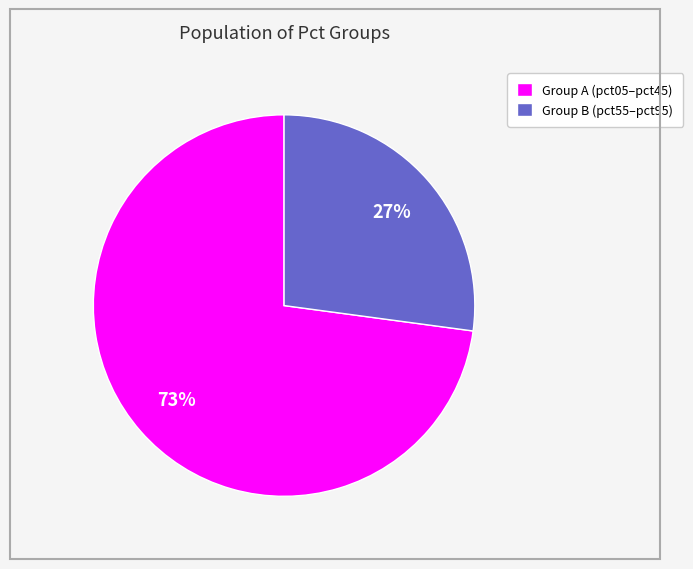

What is the majority slice?

Group A (pct05–pct45)